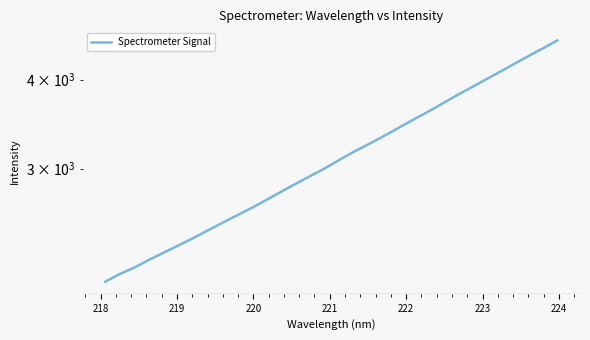

What is the value of the 16th point from the left?

2999.3